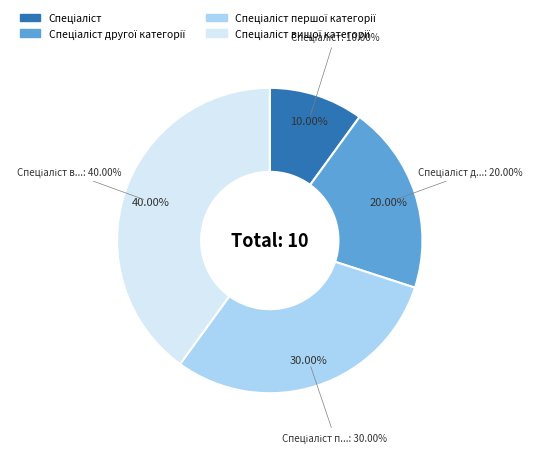

Is there a majority slice in this chart?

No